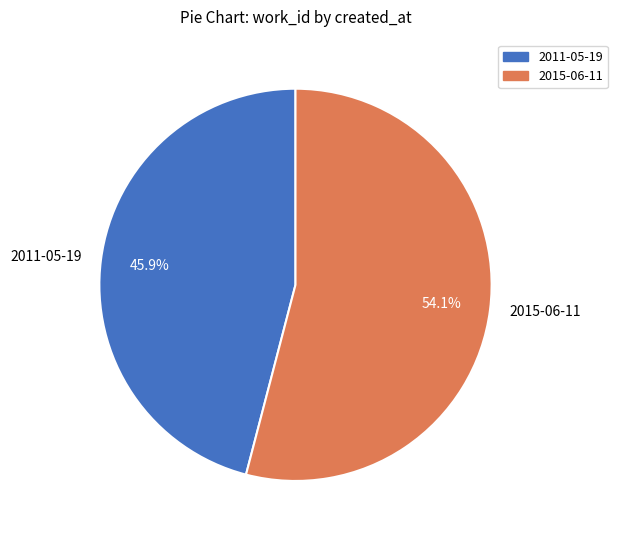

Which category has the biggest portion of the pie?

2015-06-11